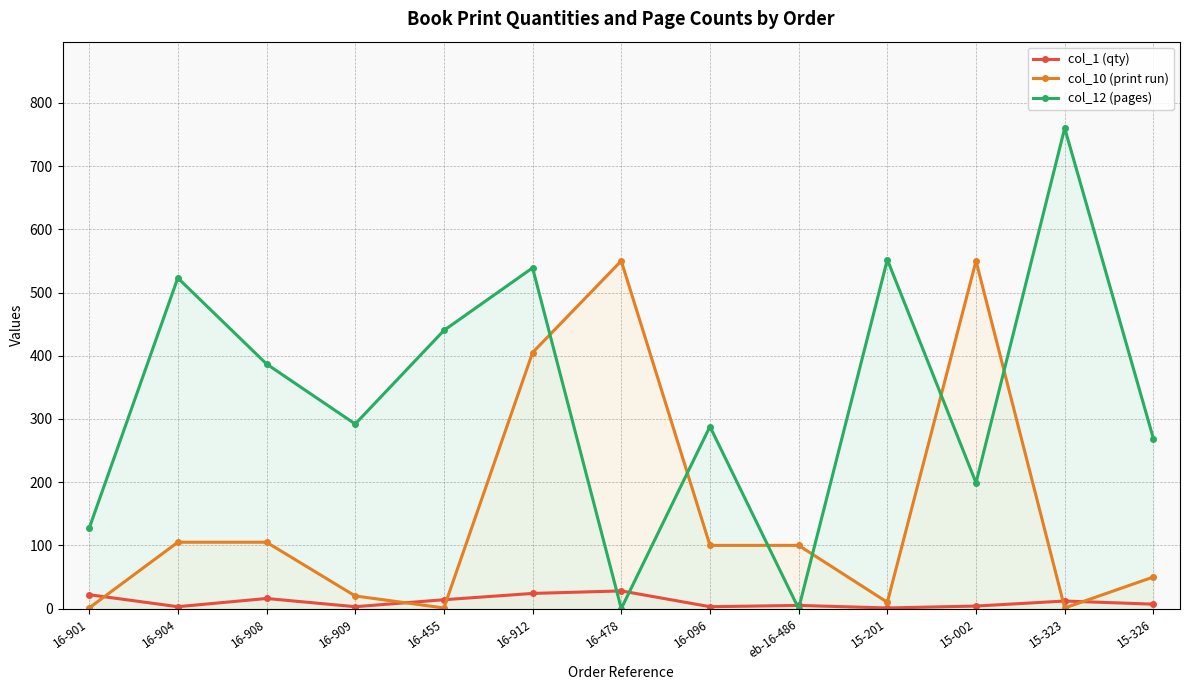

Which series has the largest total across all categories?

col_12 (pages)